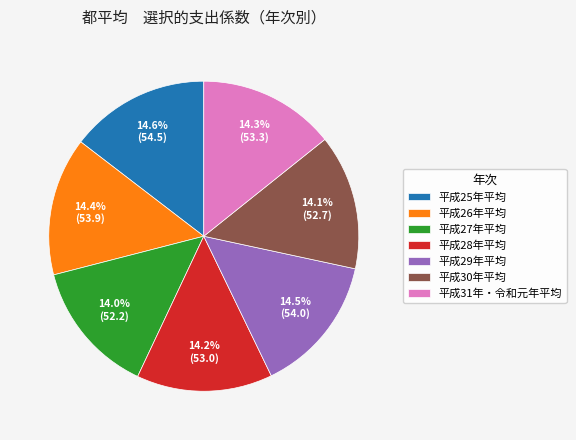

Approximately how many times larger is the value at 平成31年・令和元年平均 compared to 平成26年平均?

1.0